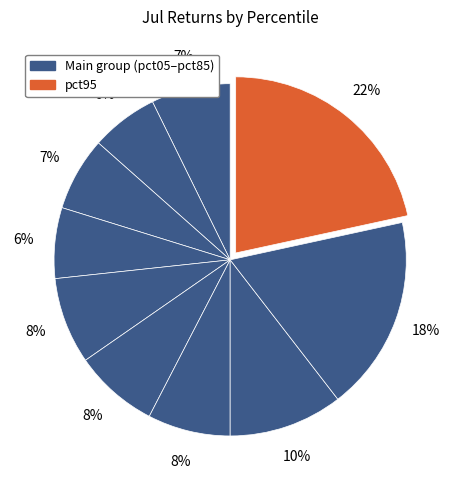

How many slices are in this pie chart?

10